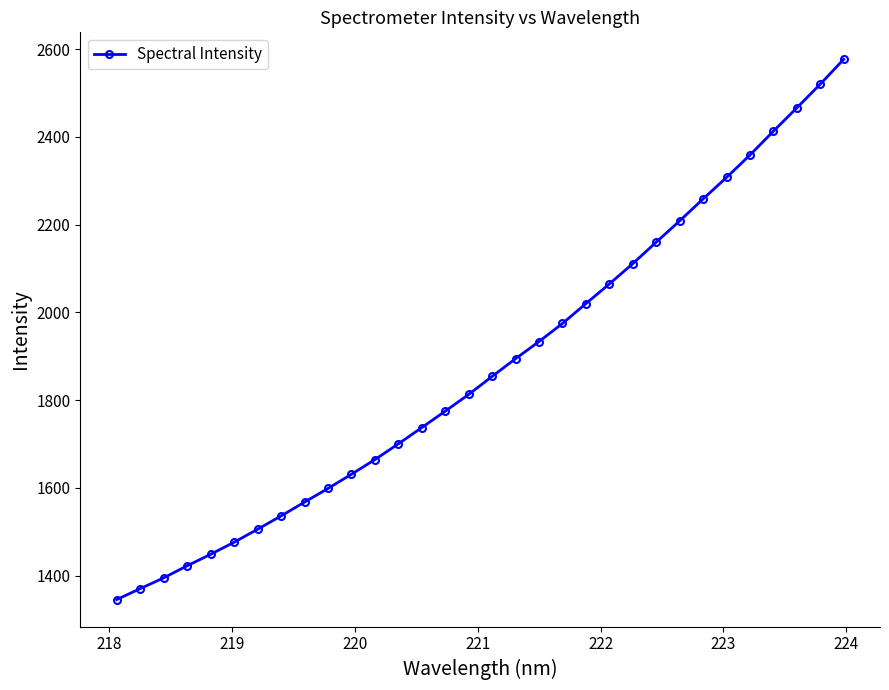

True or false: the data has more than 2 interior local peaks.

False